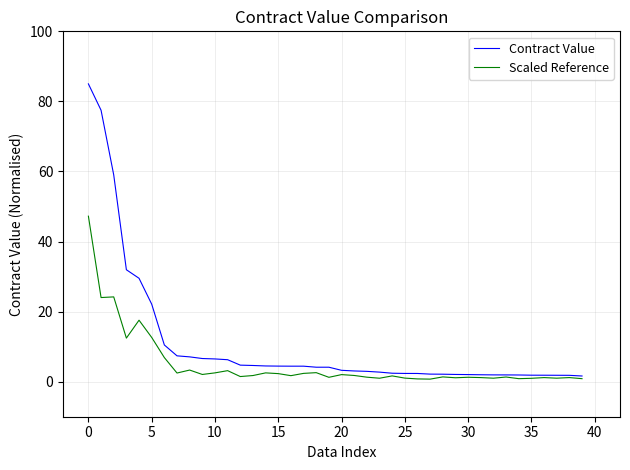

In Scaled Reference, how many points are higher than both neighbors (excluding endpoints)?

13